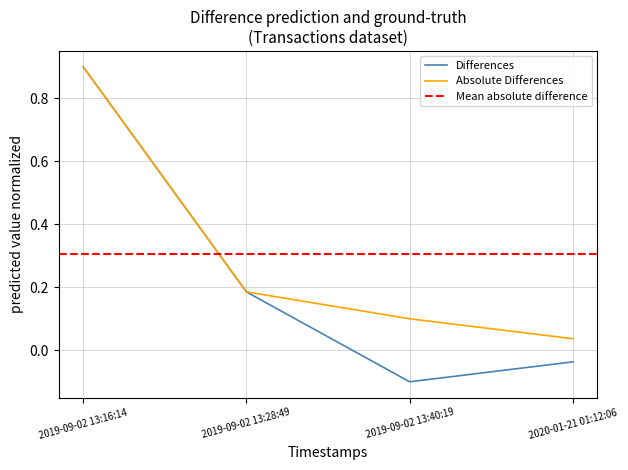

Which label corresponds to the largest value in the chart?

2019-09-02 13:16:14